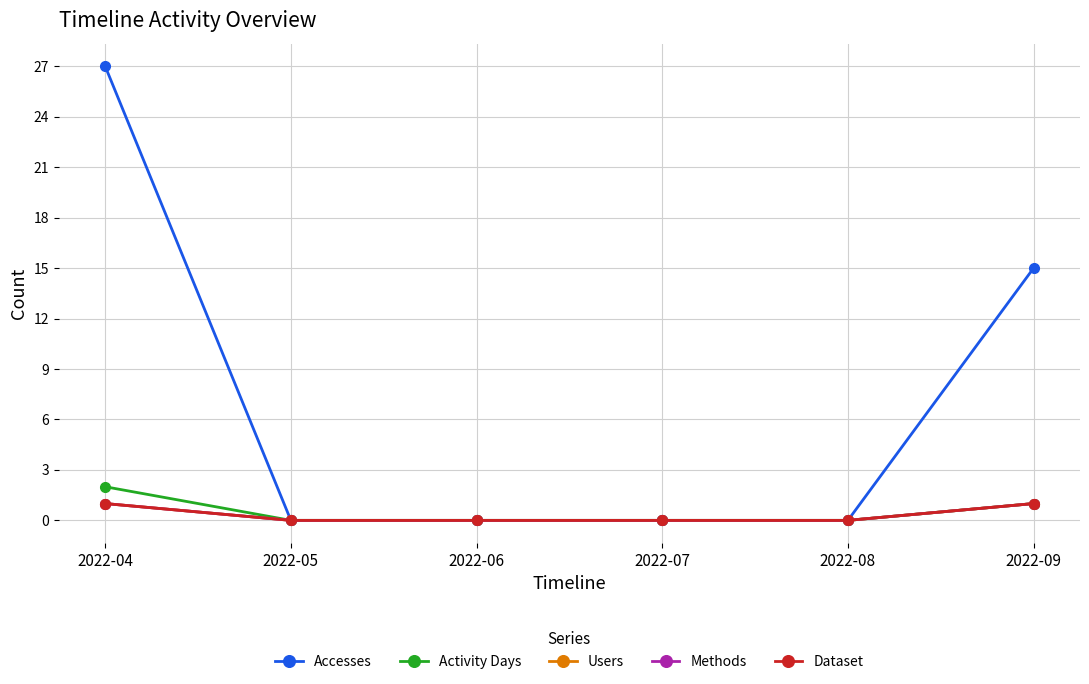

True or false: Dataset has more than 2 interior local peaks.

False